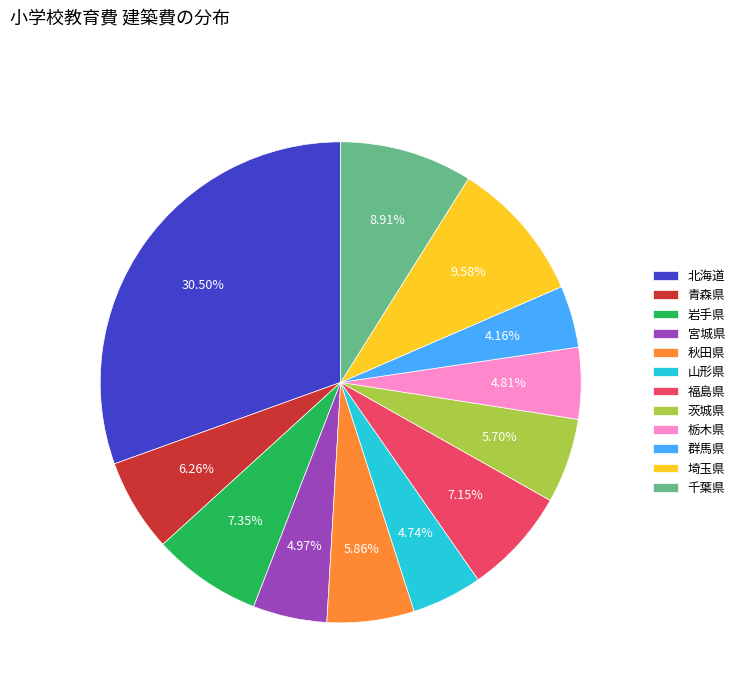

Combined, do 宮城県 and 北海道 account for over 50%?

No